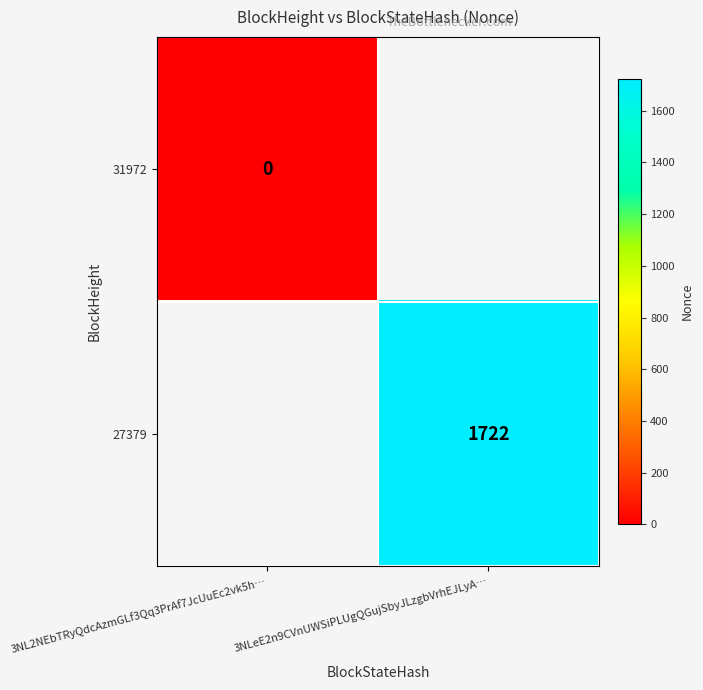

True or false: 27379 has a value of 2903 at 3NLeE2n9CVnUWSiPLUgQGujSbyJLzgbVrhEJLyA….

False